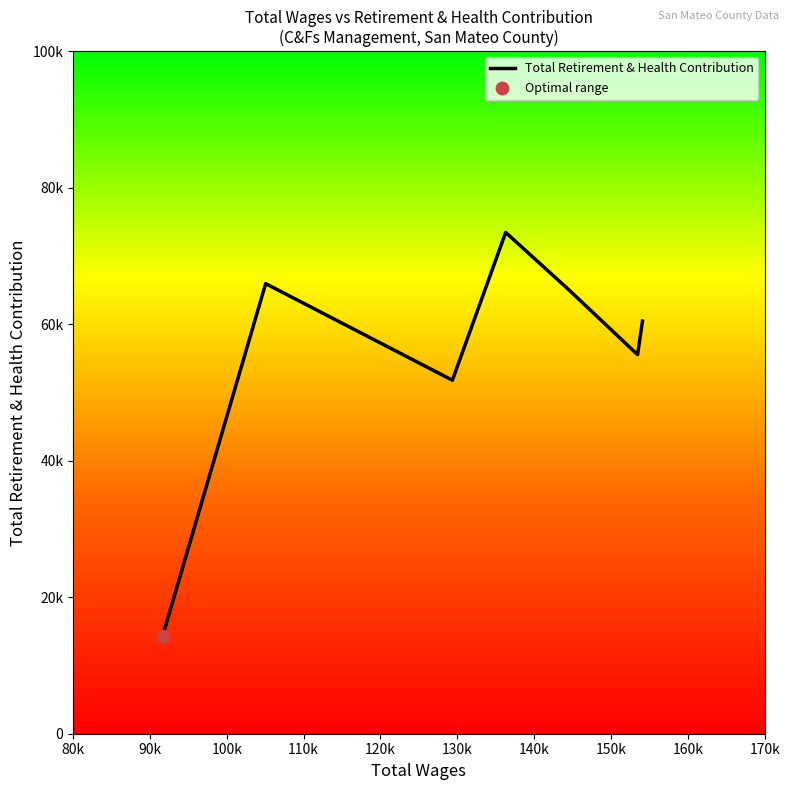

What is the change in value from 80k to 100k?

+37434